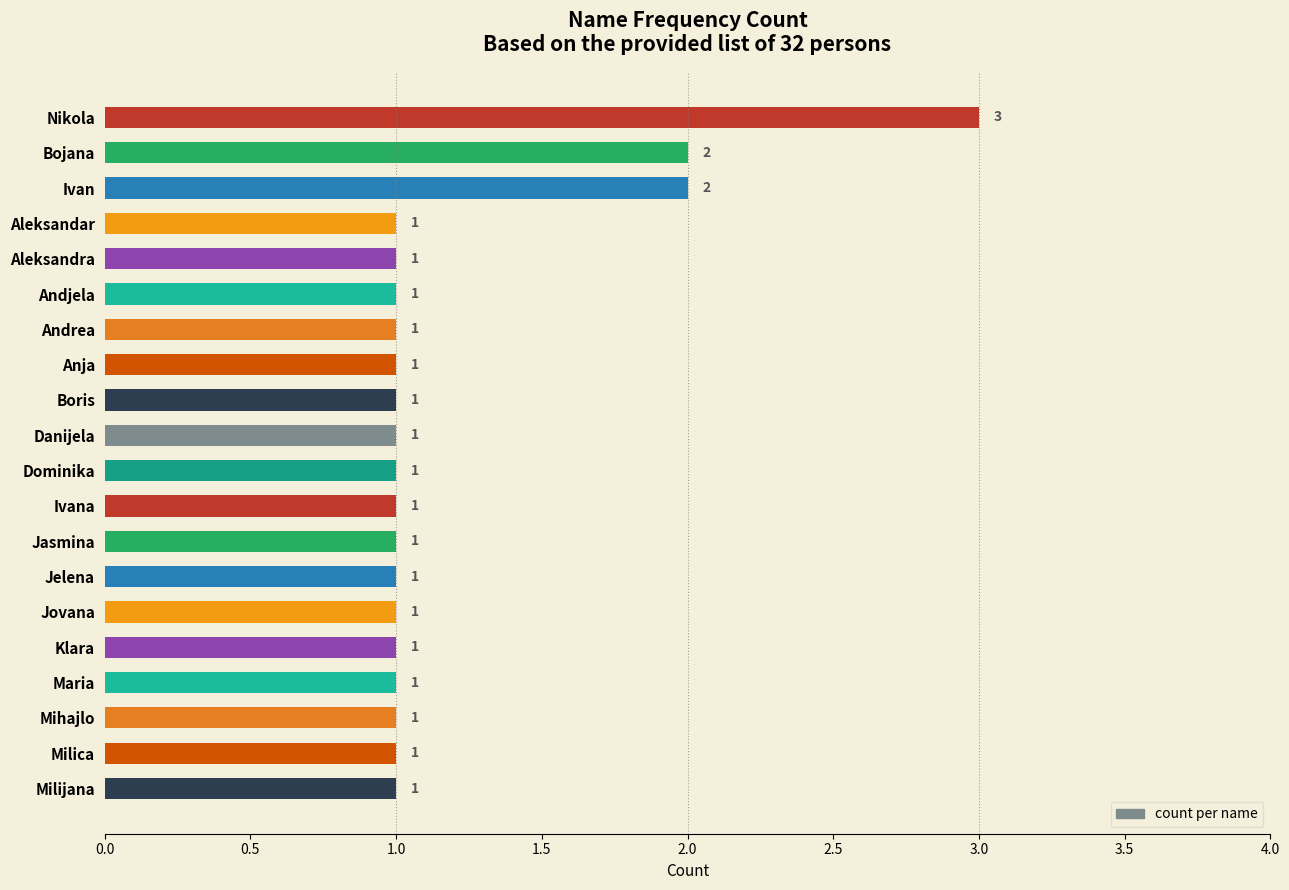

Count the values in the range 1 to 2.

19